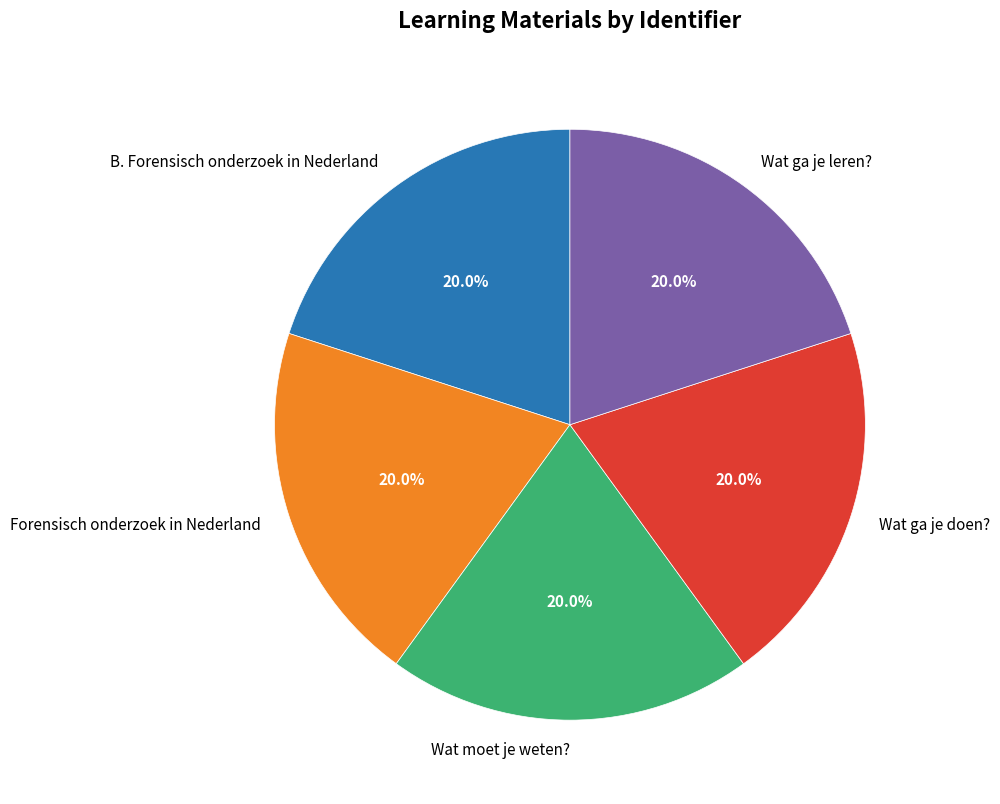

Does Wat ga je leren? account for over 50% of the chart?

No